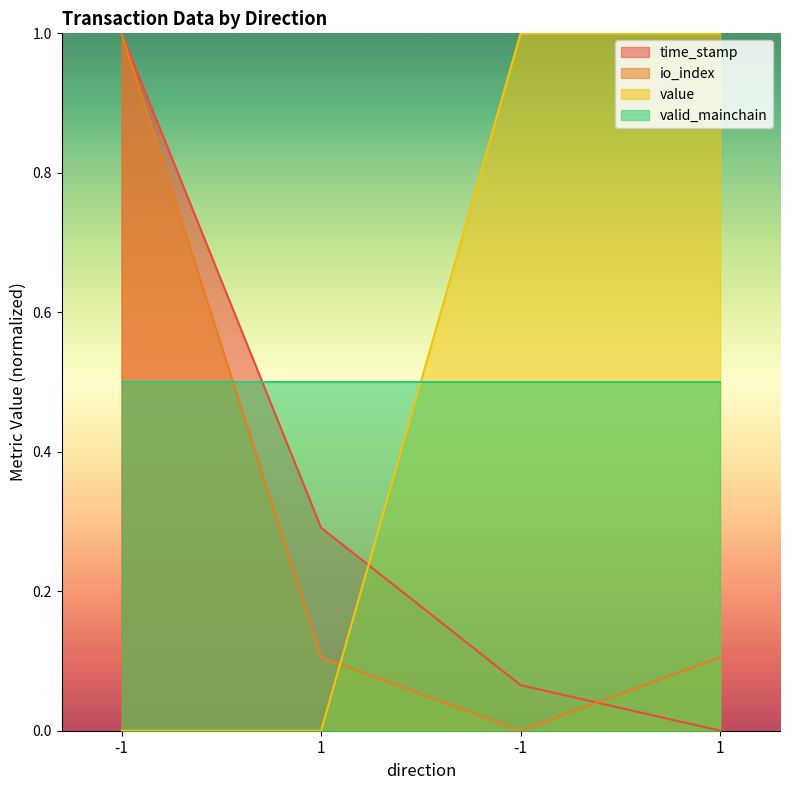

Which series changed the most between 1 and 1?

value